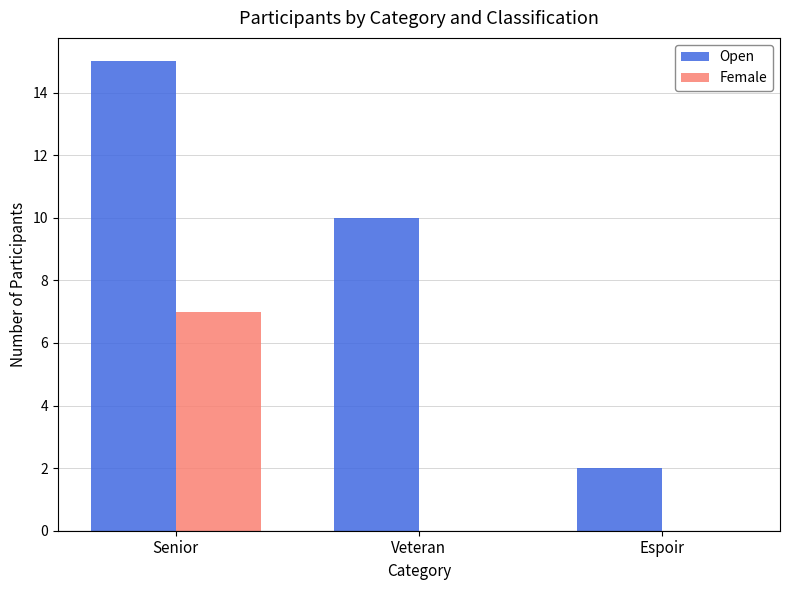

True or false: Female has a value of 0 at Espoir.

True